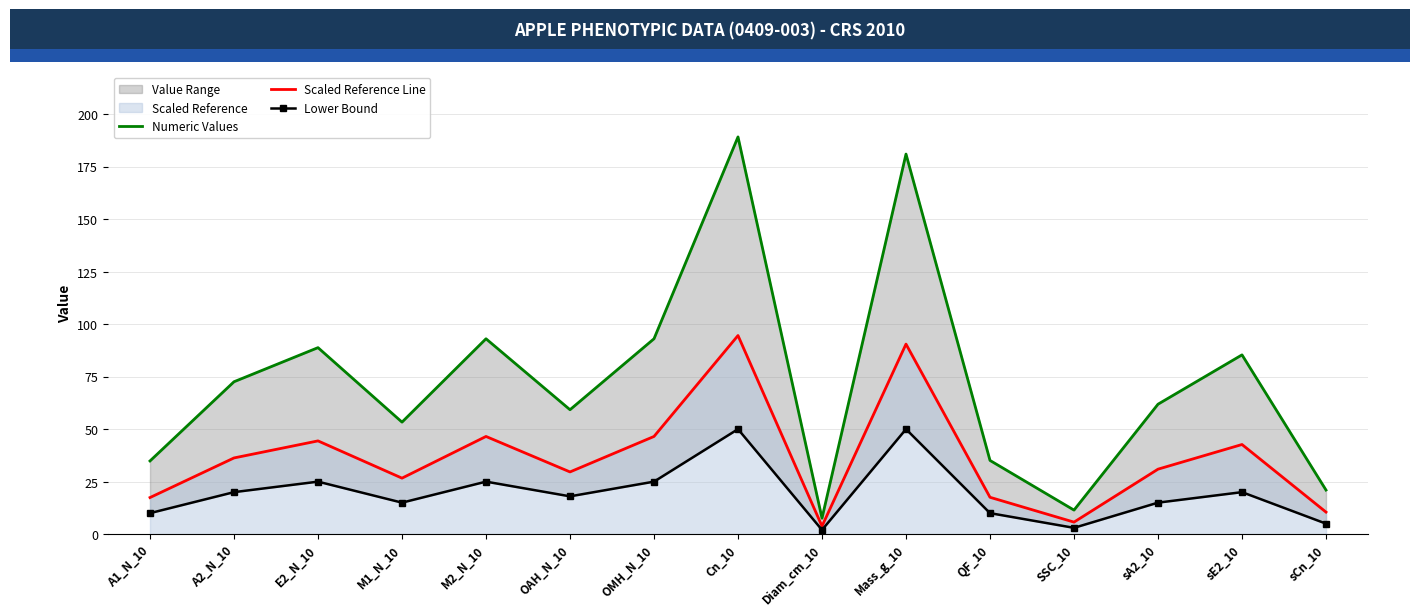

What is the difference between the maximum and minimum values in the Lower Bound series?

48.0